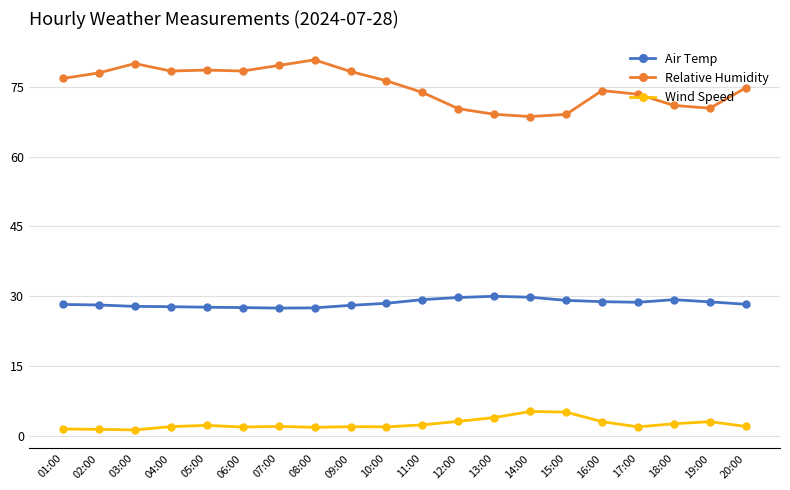

At which label does Relative Humidity first exceed 76?

01:00